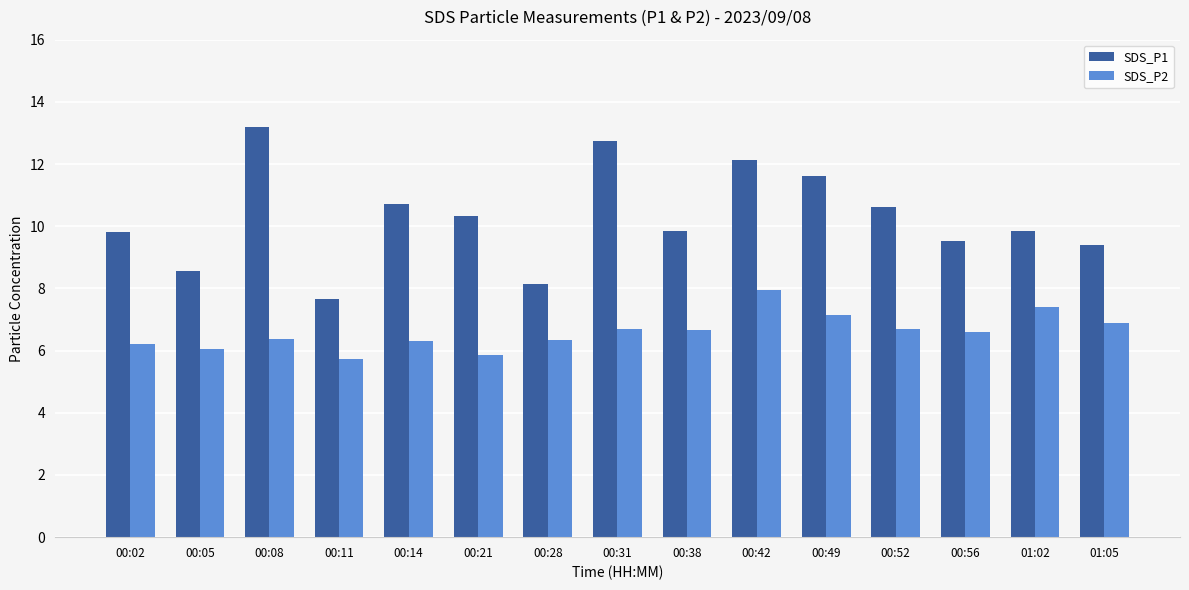

At which label does SDS_P2 first exceed 6?

00:02